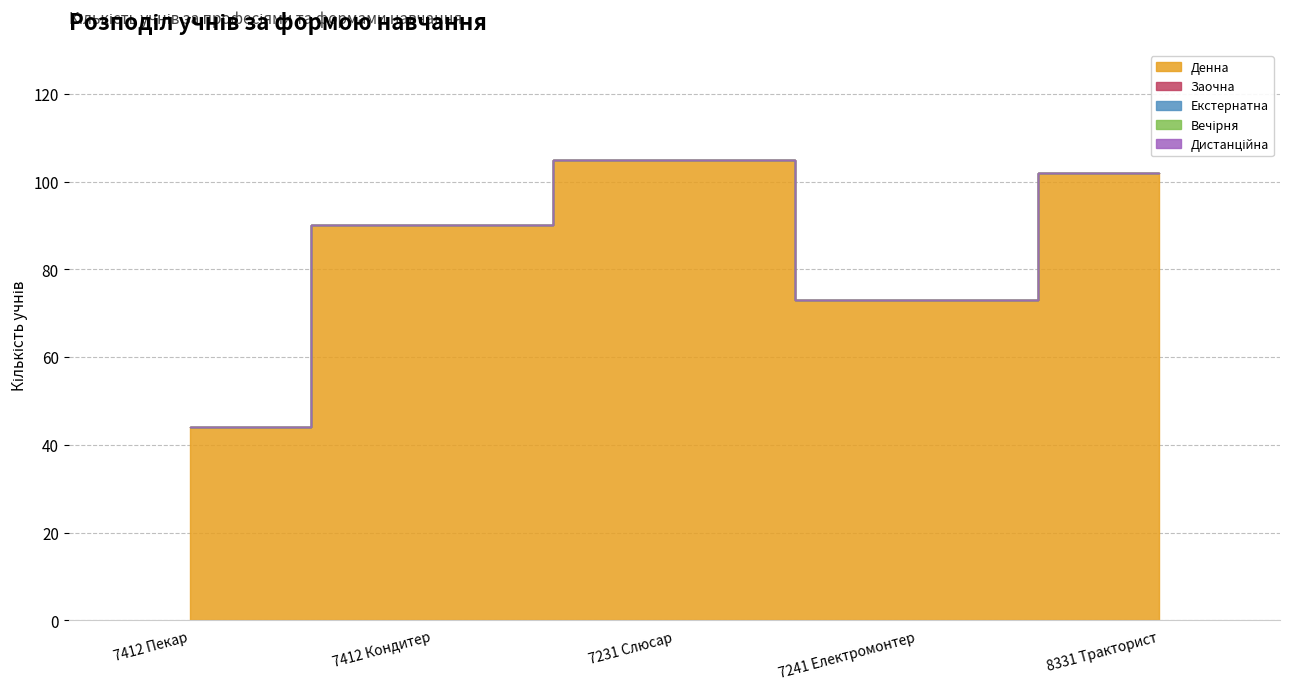

Which category has the lowest value across all series?

7412 Пекар